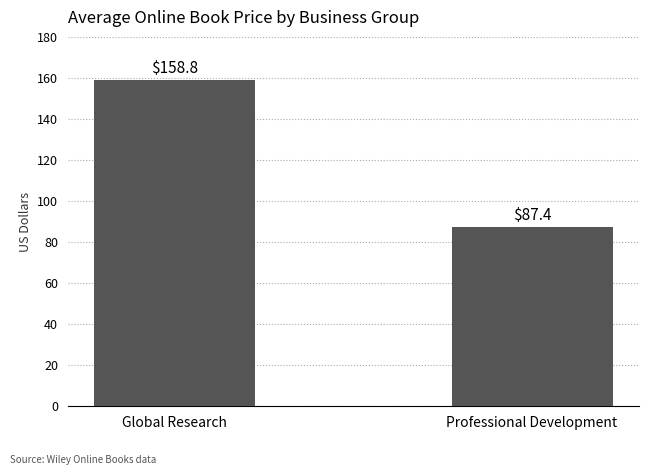

How many values exceed 158?

1